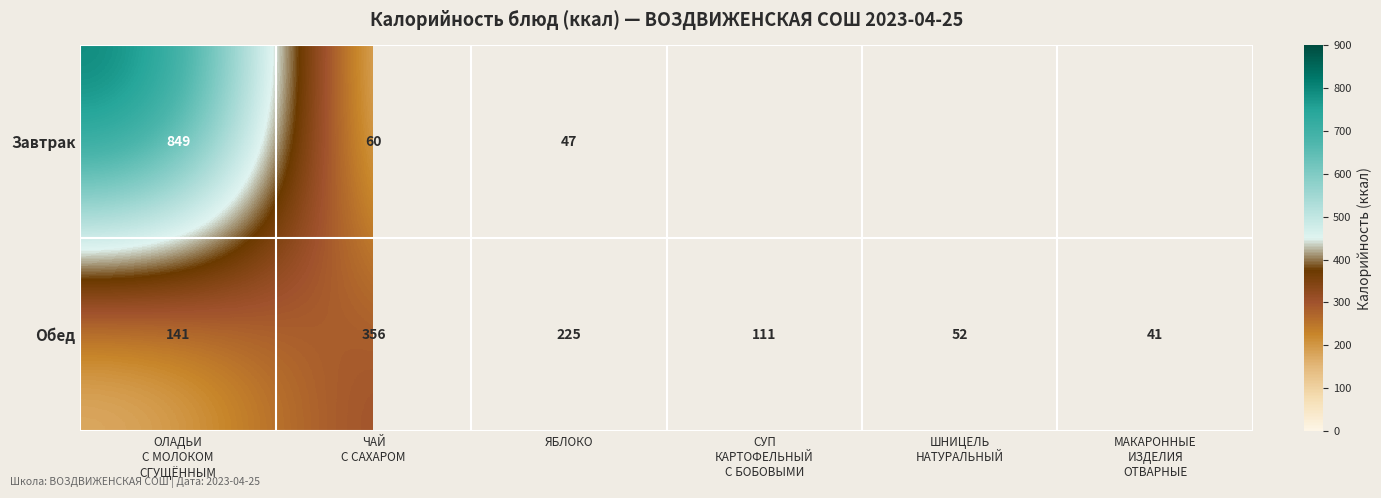

At which label is Обед closest to 198?

ЯБЛОКО